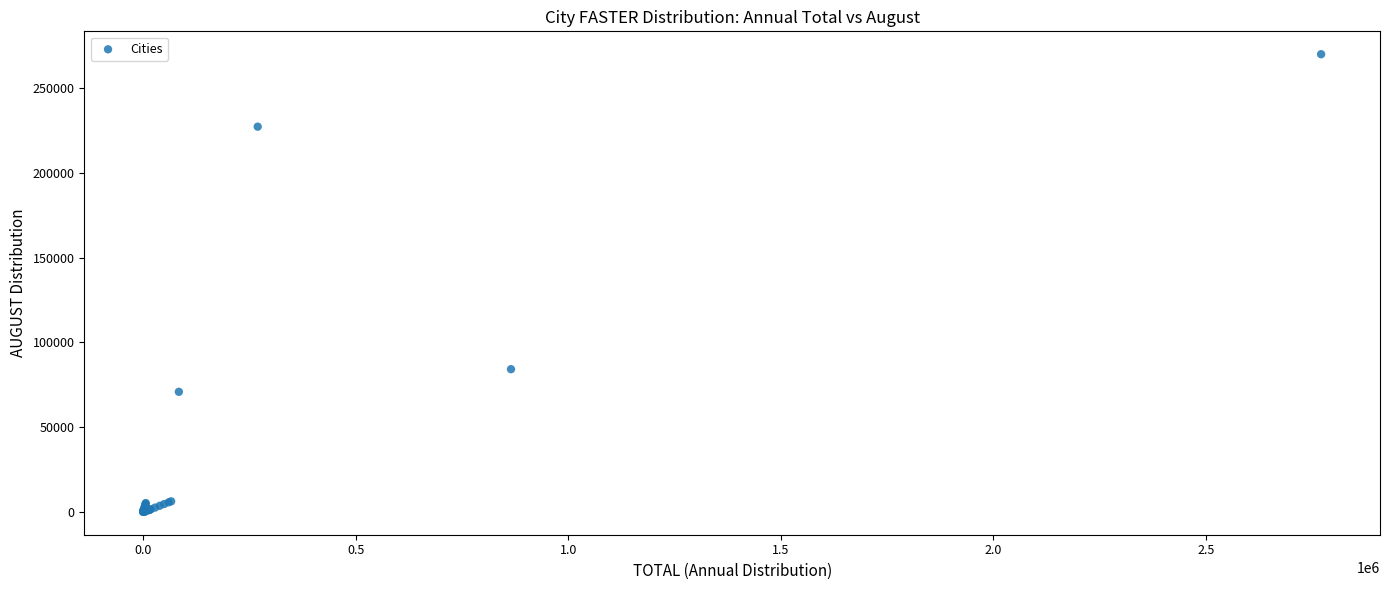

What Y value in the scatter plot is closest to 134978?

84241.1